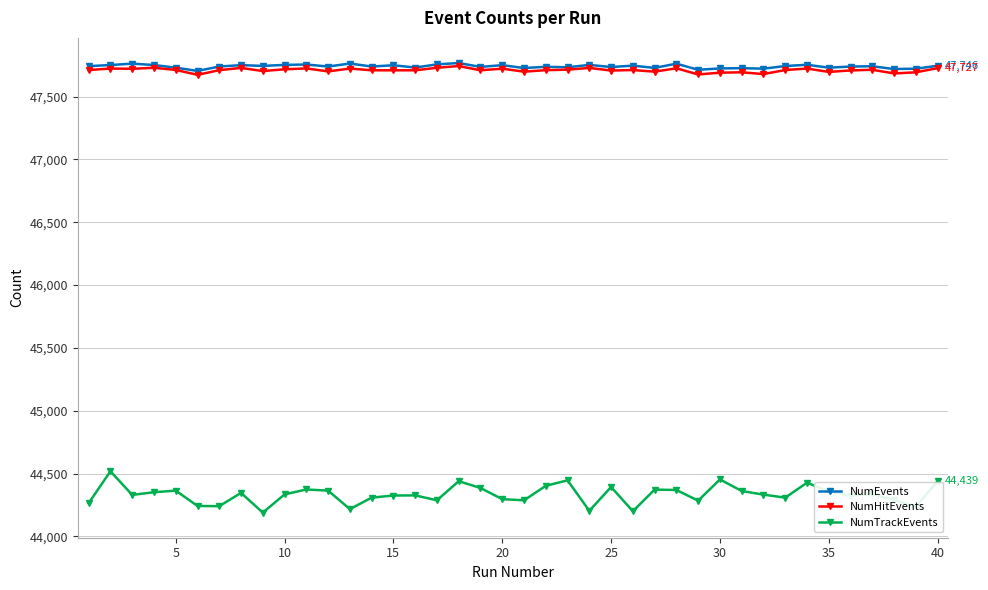

True or false: NumTrackEvents and NumEvents intersect in this chart.

False